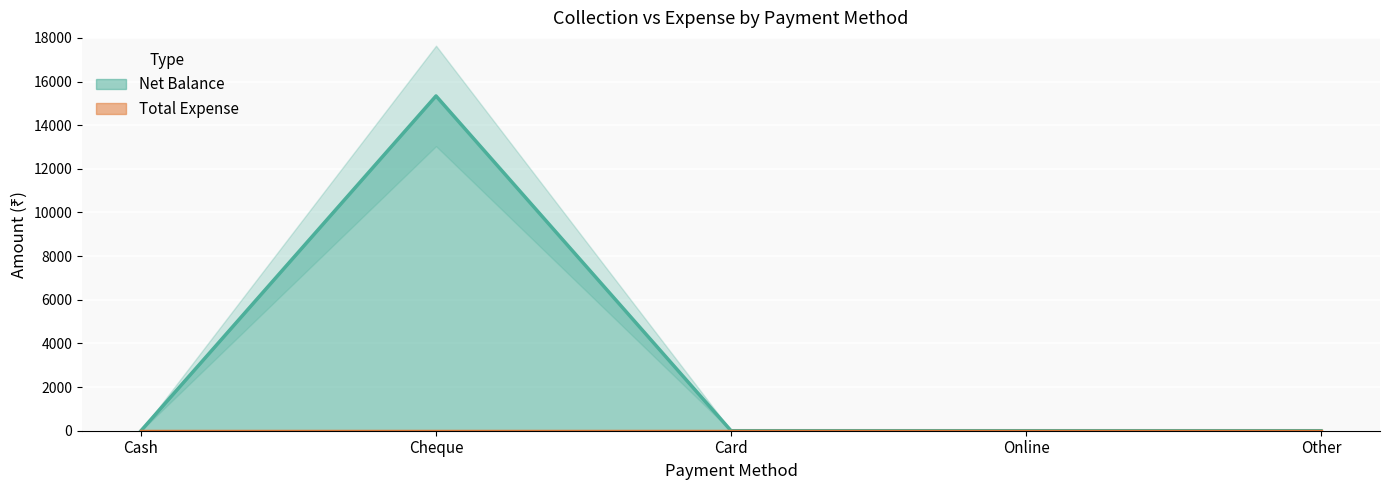

The chart shows a value of 10606 at Card. True or false?

False